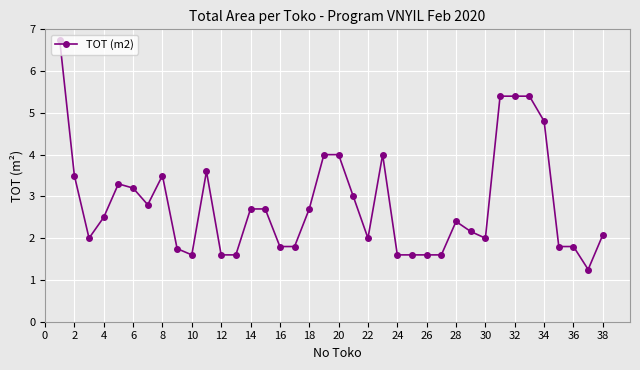

What is the value of the 30th point from the left?

2.0